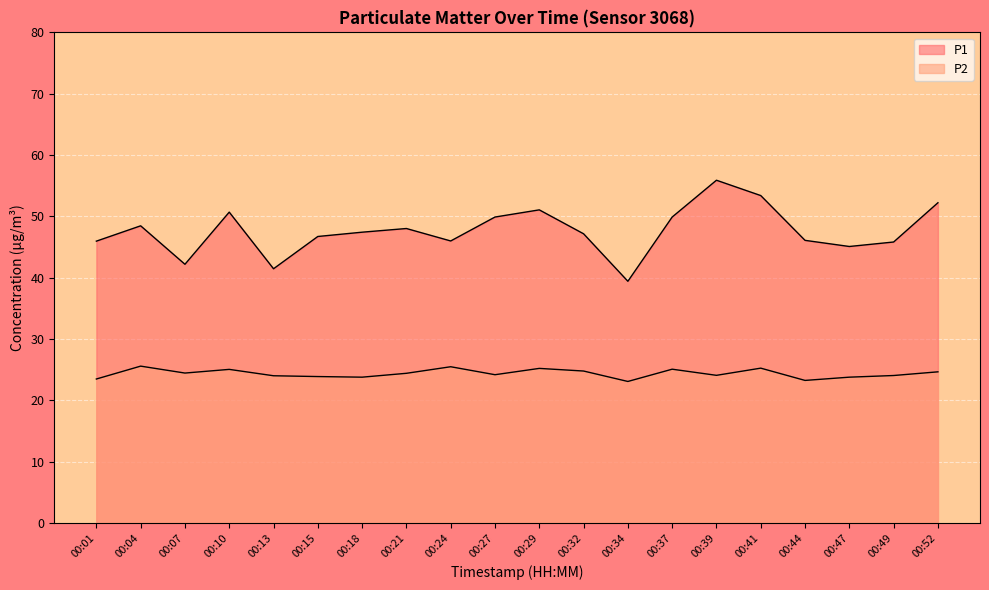

True or false: P1 and P2 intersect in this chart.

False